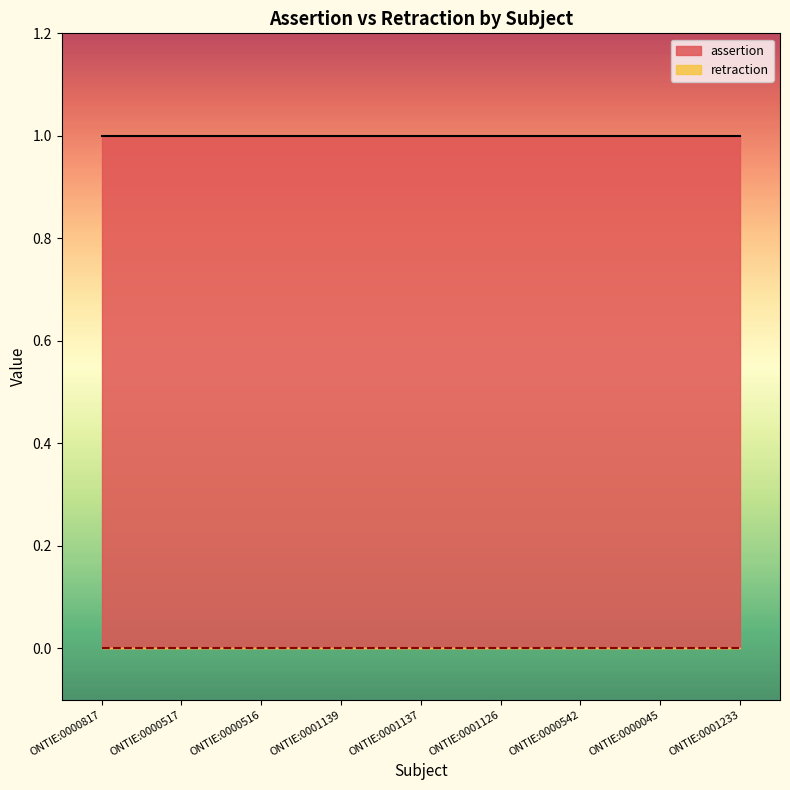

True or false: assertion and retraction intersect in this chart.

False